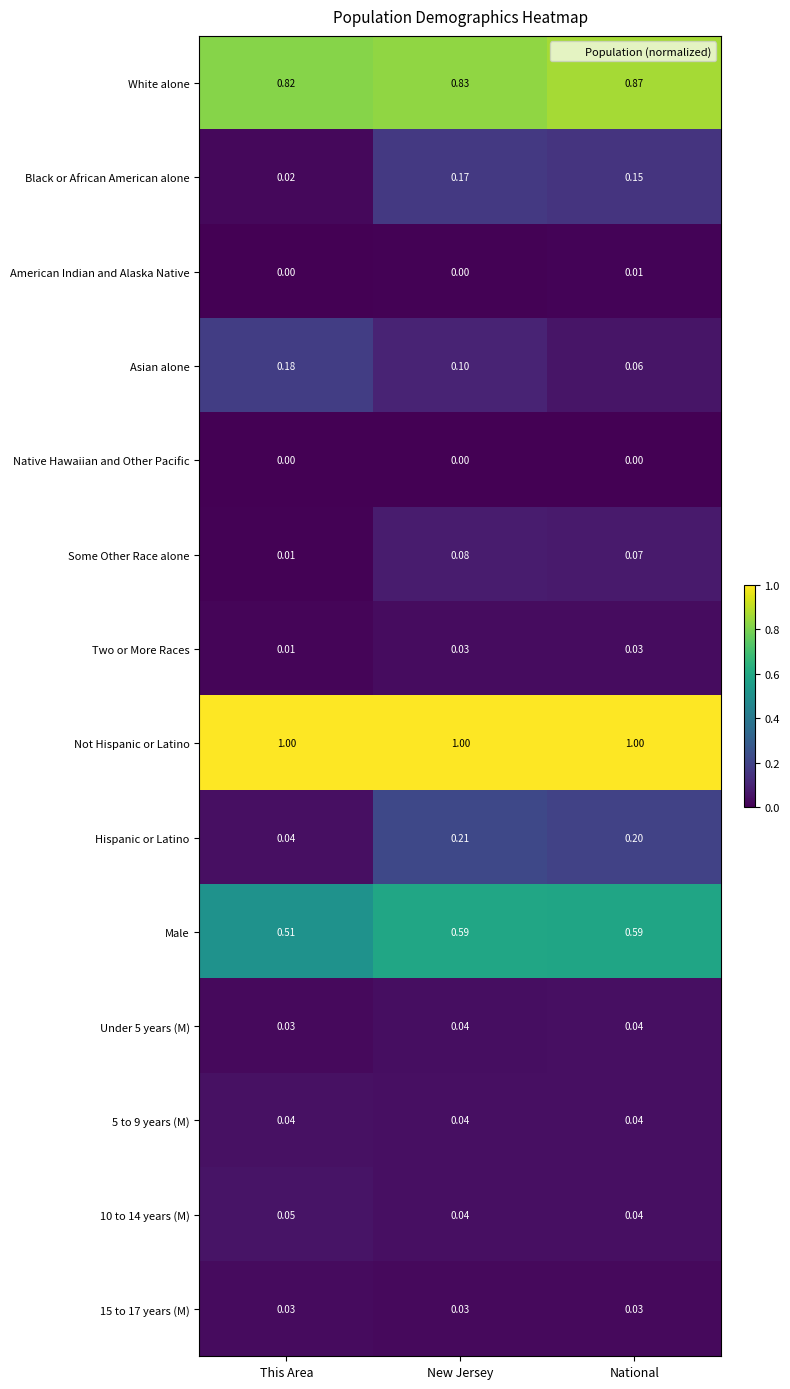

Which series changed the most between This Area and New Jersey?

Hispanic or Latino